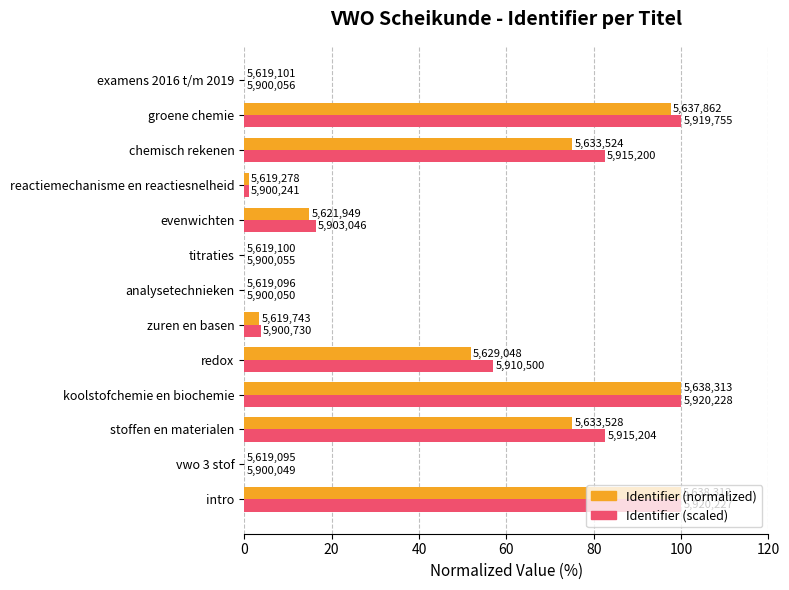

What is the value of the Identifier (scaled) bar at the 1st from the left?

100.0